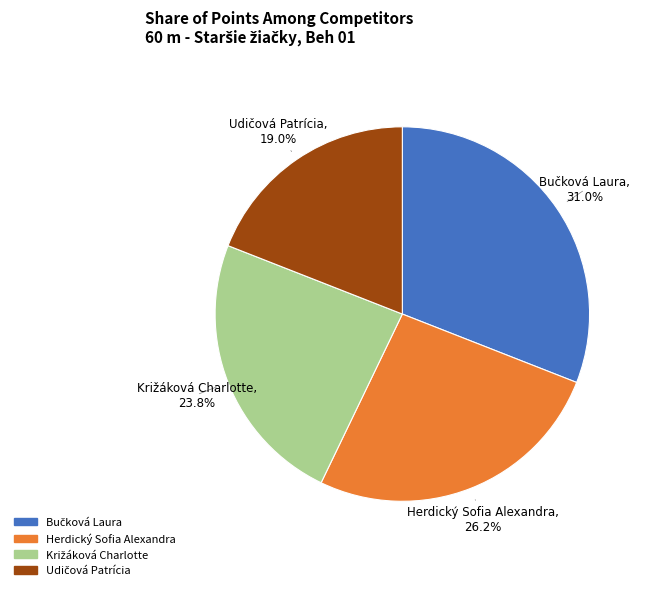

Count the number of slices in the pie.

4